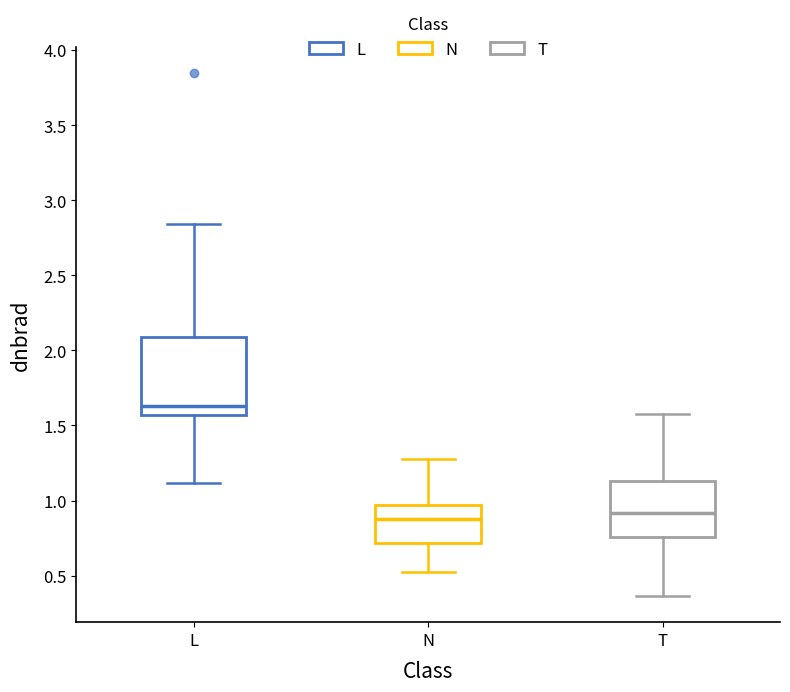

Where is the lower edge of the box for L on the y-axis? The values are not printed on the chart, so give them approximately, as read against the axis.

1.55